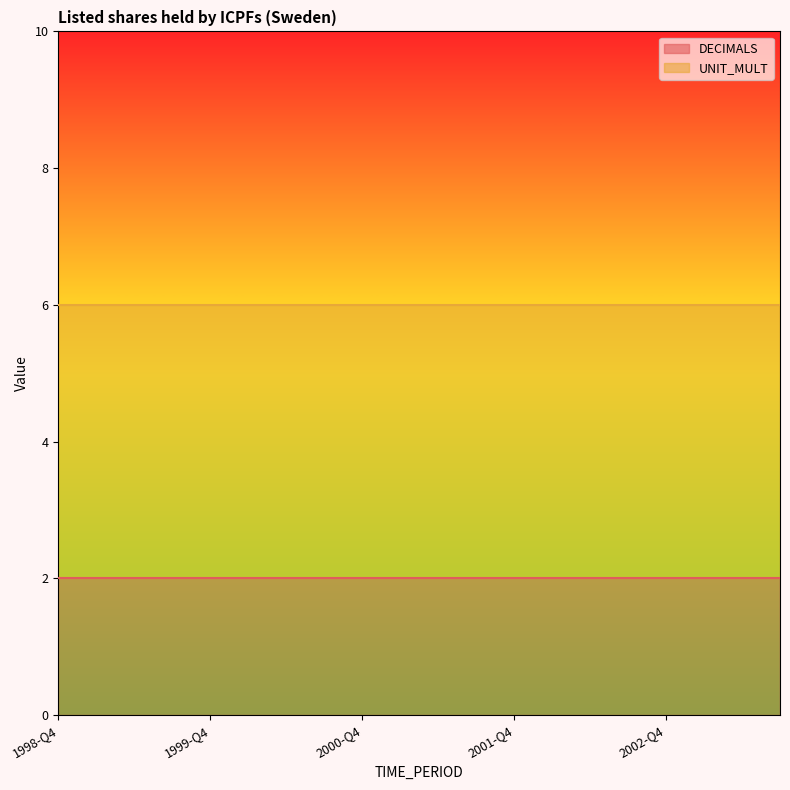

How many lines are shown in the chart?

2